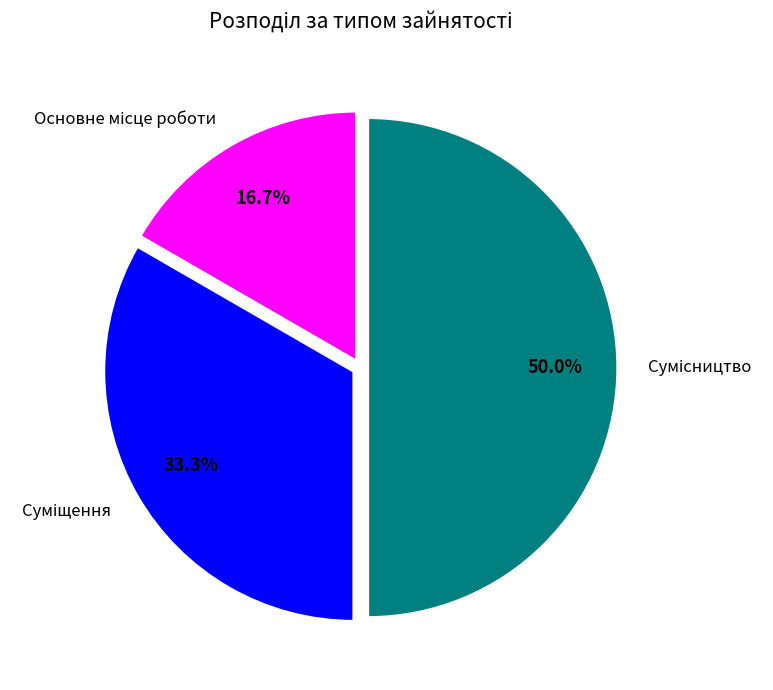

Does Сумісництво account for over 50% of the chart?

No